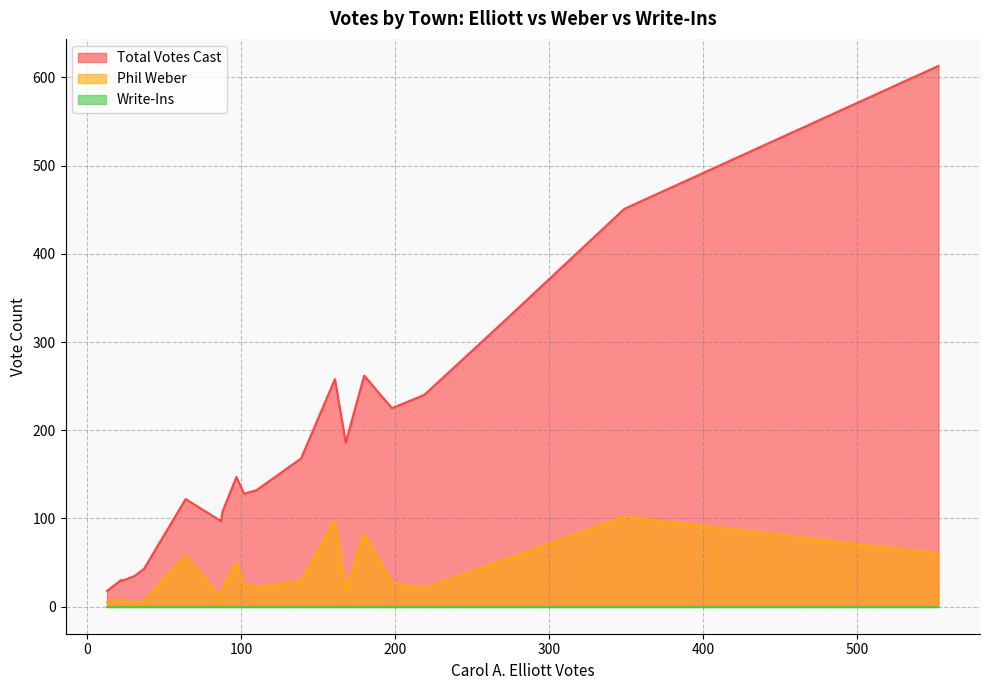

Does the chart display data point markers on the line(s)?

No